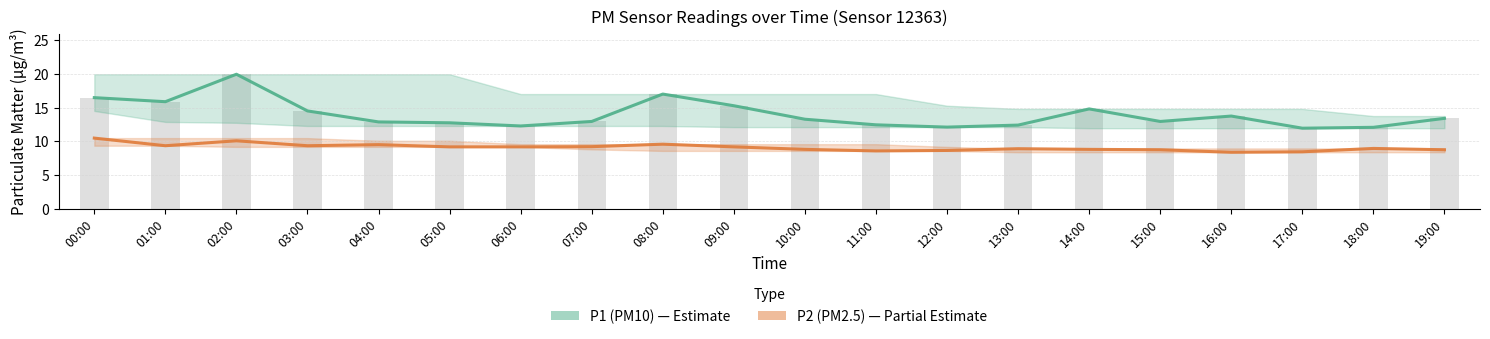

The P2 (PM2.5) series shows 10.5 at 00:00. True or false?

True